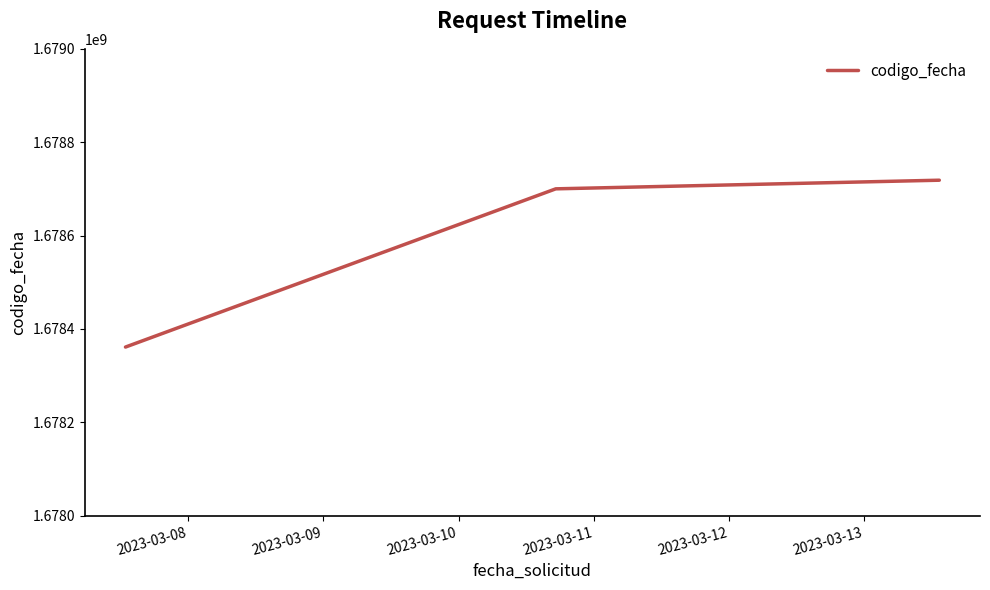

What is the average value?

1678593368